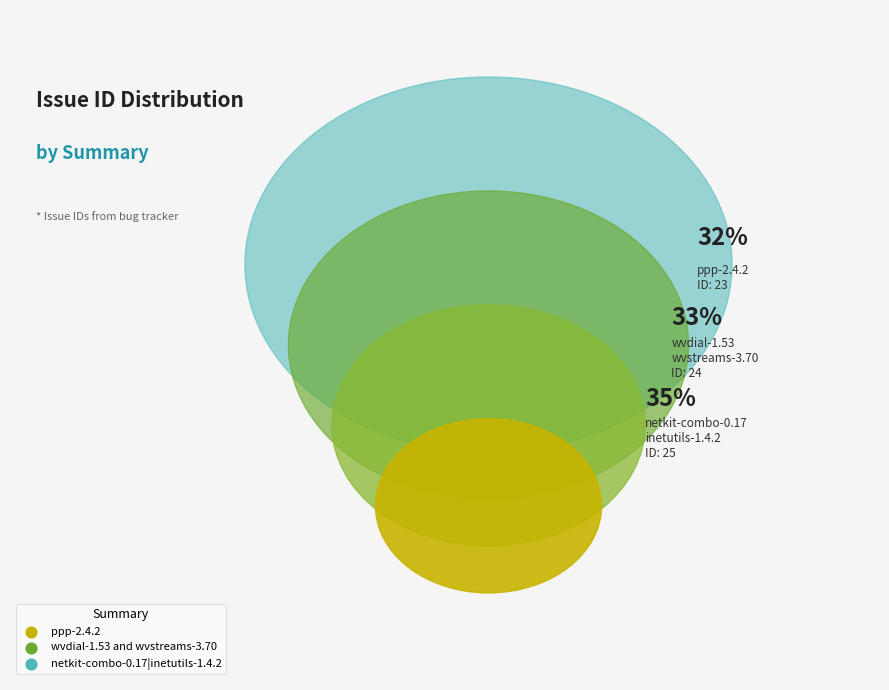

How many segments does this pie chart have?

3